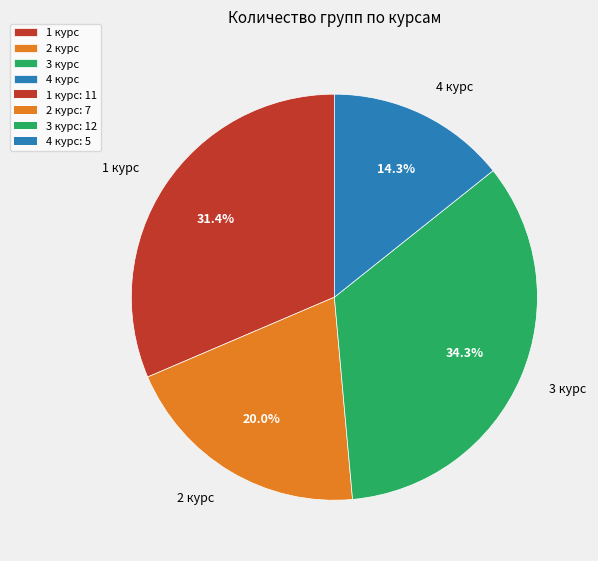

What is the largest slice in the pie chart?

3 курс